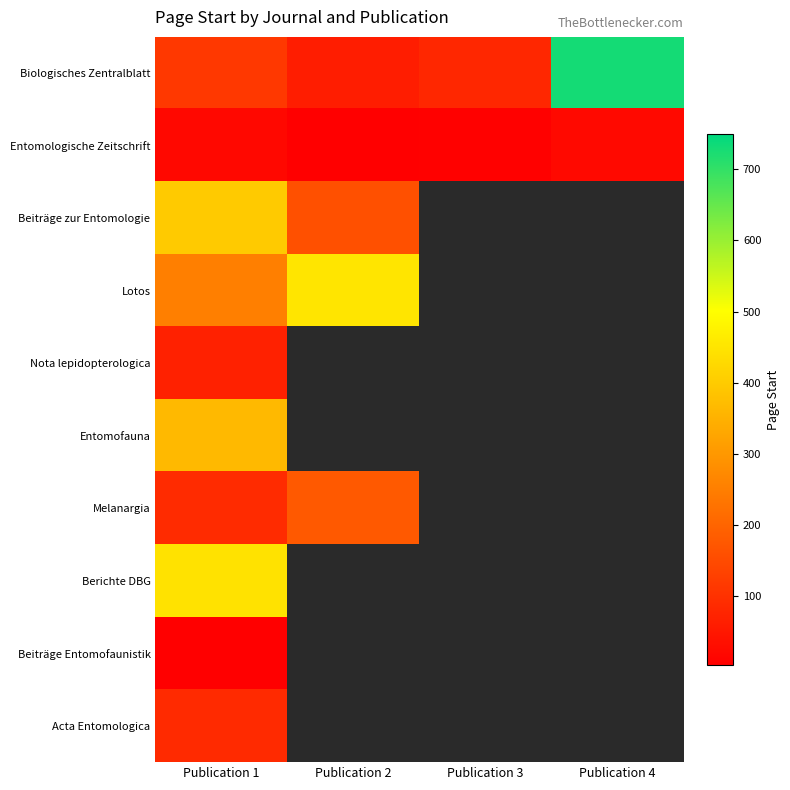

List the series in order of their overall mean, lowest first.

Entomologische Zeitschrift, Beiträge zur Entomologie, Lotos, Nota lepidopterologica, Entomofauna, Melanargia, Berichte DBG, Beiträge Entomofaunistik, Acta Entomologica, Biologisches Zentralblatt